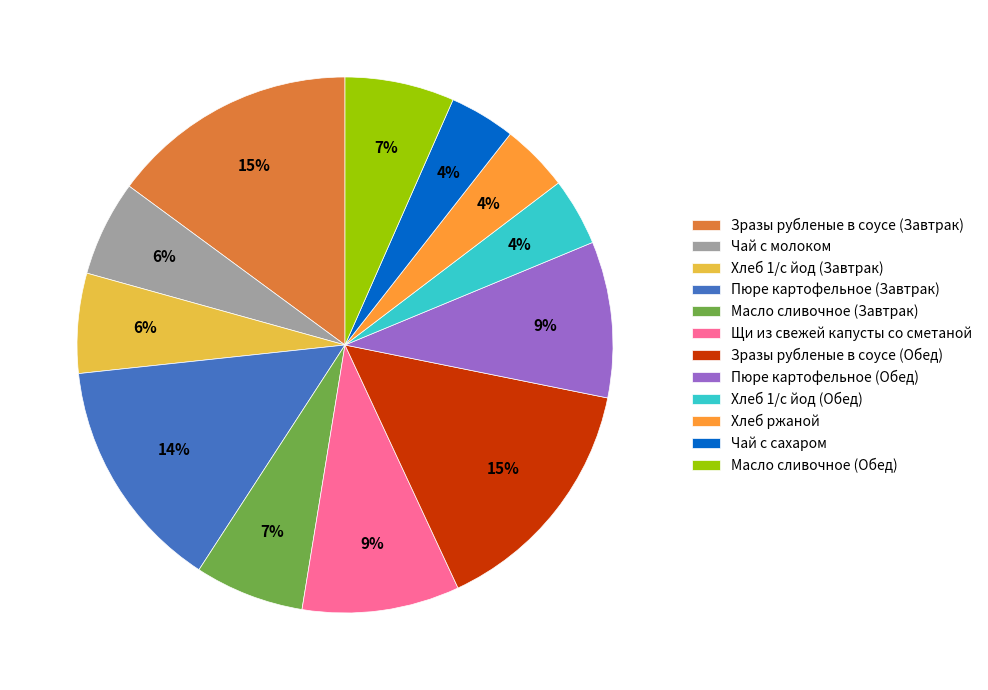

Is there any slice that represents more than half of the pie?

No